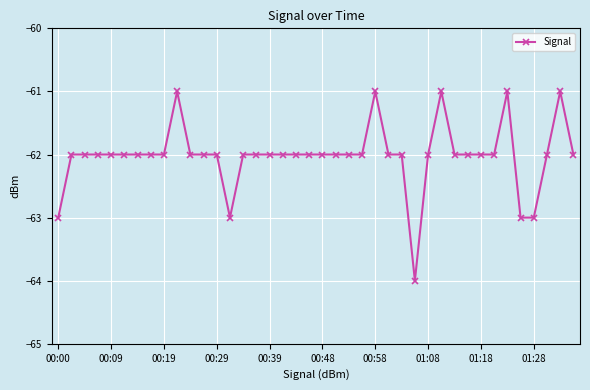

Reading left to right, extract all data points from this chart.

-63	-62	-62	-62	-62	-62	-62	-62	-62	-61	-62	-62	-62	-63	-62	-62	-62	-62	-62	-62	-62	-62	-62	-62	-61	-62	-62	-64	-62	-61	-62	-62	-62	-62	-61	-63	-63	-62	-61	-62